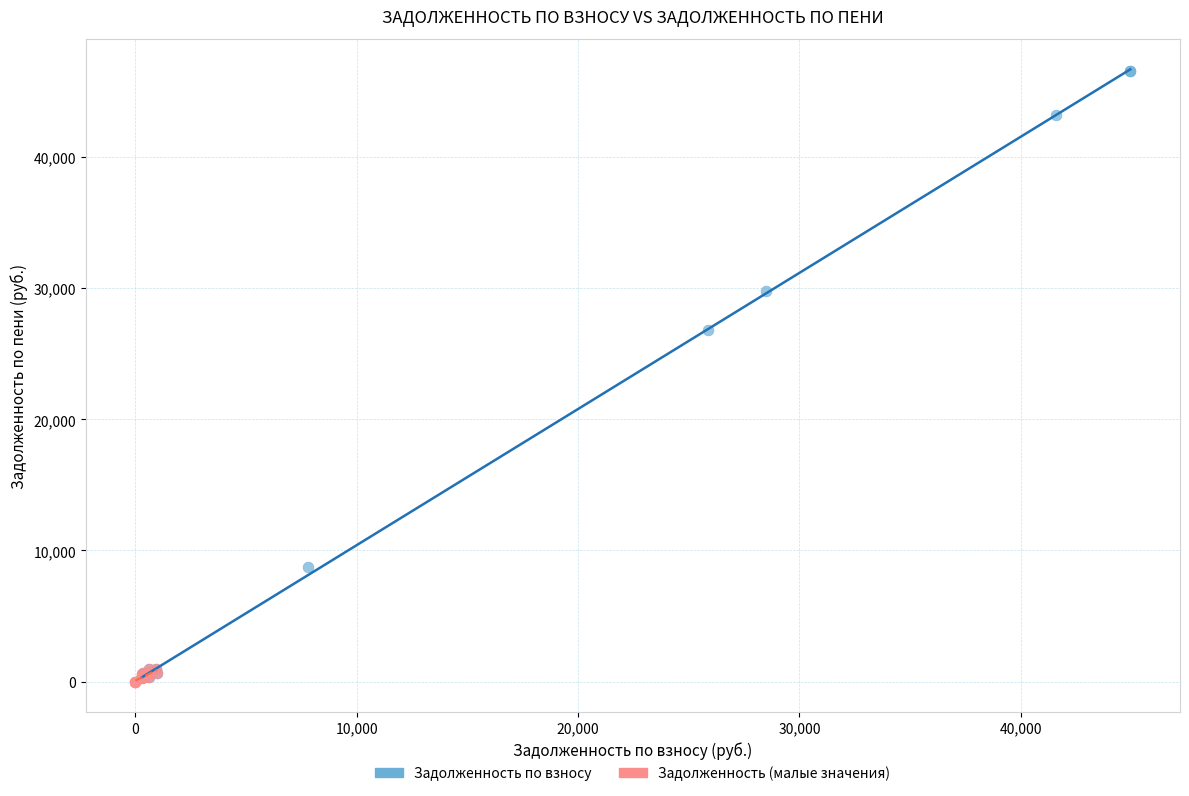

Which series has the widest spread of Y values?

Задолженность по взносу